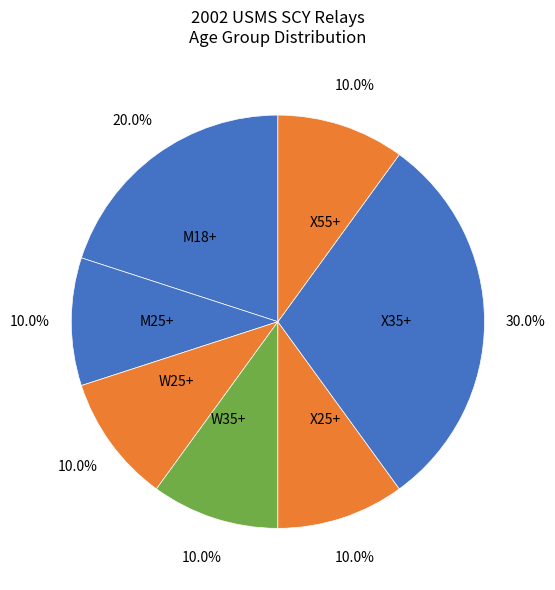

What is the ratio of the value at W25+ to the value at M18+?

0.5